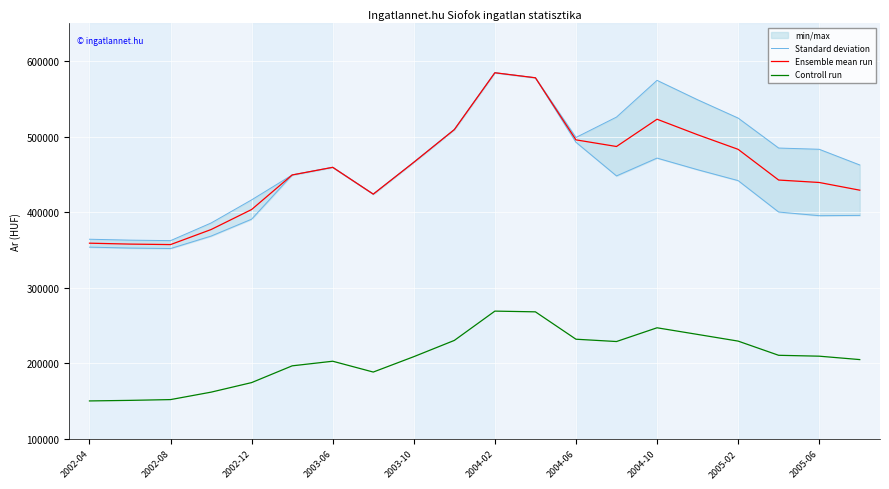

How many interior local valleys does the Ensemble mean run series have?

3